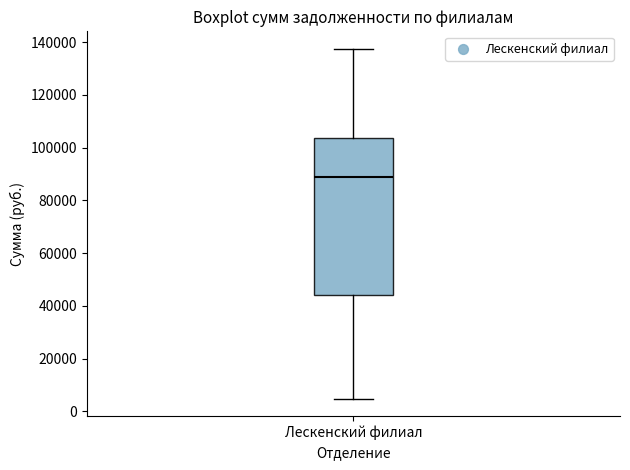

Read this box plot against the y-axis: the position of the median line, the range covered by the box, and the ends of both whiskers. The values are not printed on the chart, so give them approximately, as read against the axis.

median 88000, box 44000 to 104000, whiskers 4000 to 138000